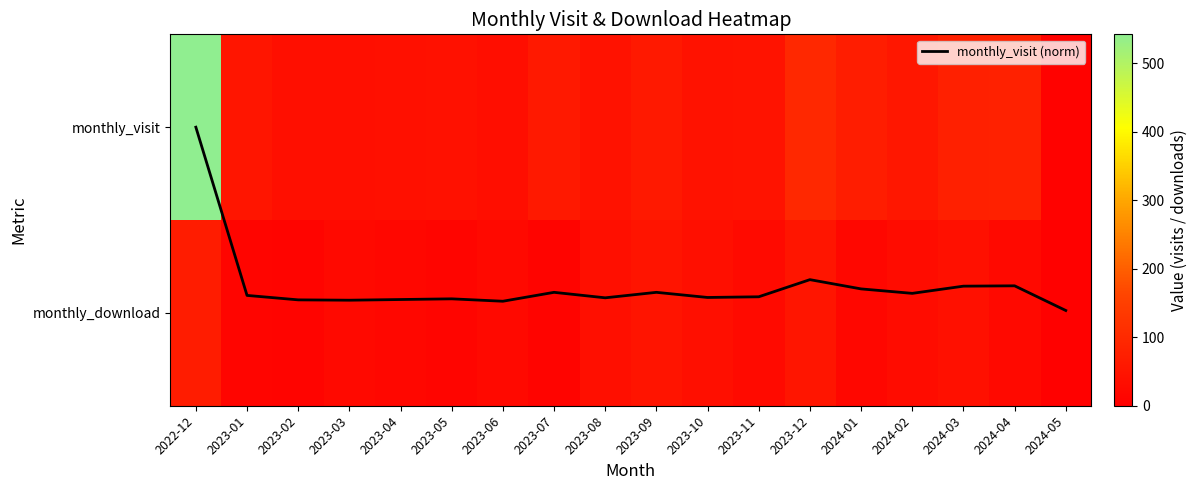

What is the difference between the second highest and minimum values in the monthly_visit series?

90.0